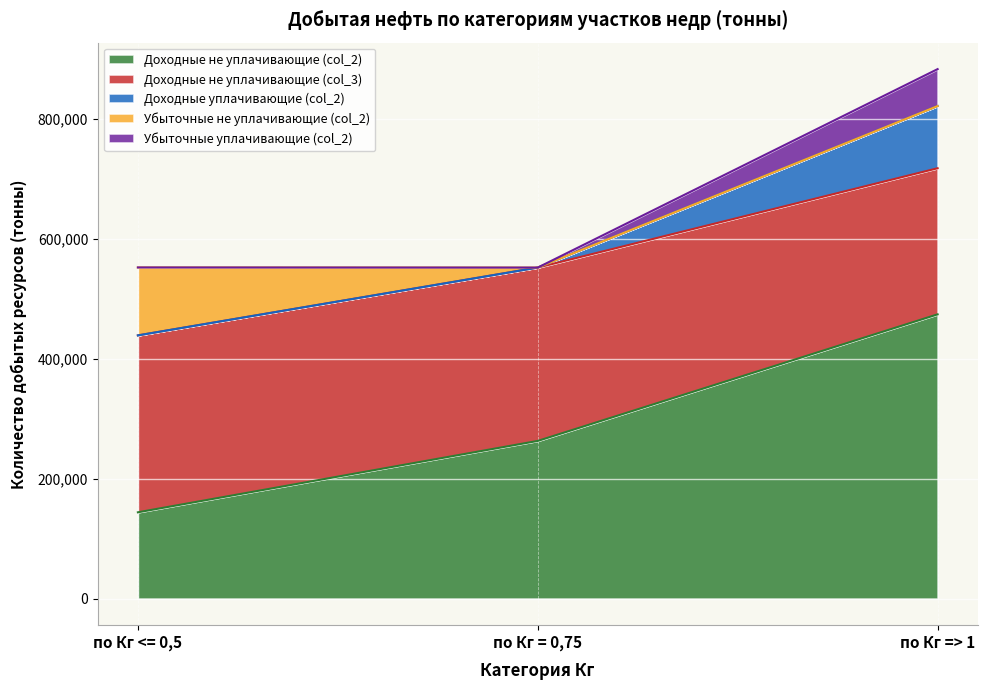

Between по Кг => 1 and по Кг = 0,75, which is larger?

по Кг => 1